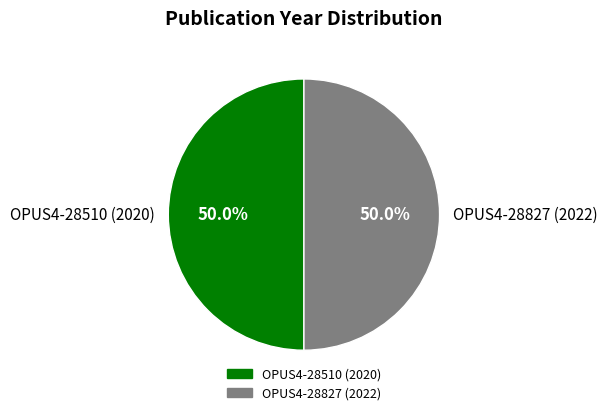

What is the total percentage of OPUS4-28827 (2022) and OPUS4-28510 (2020)?

100.0%